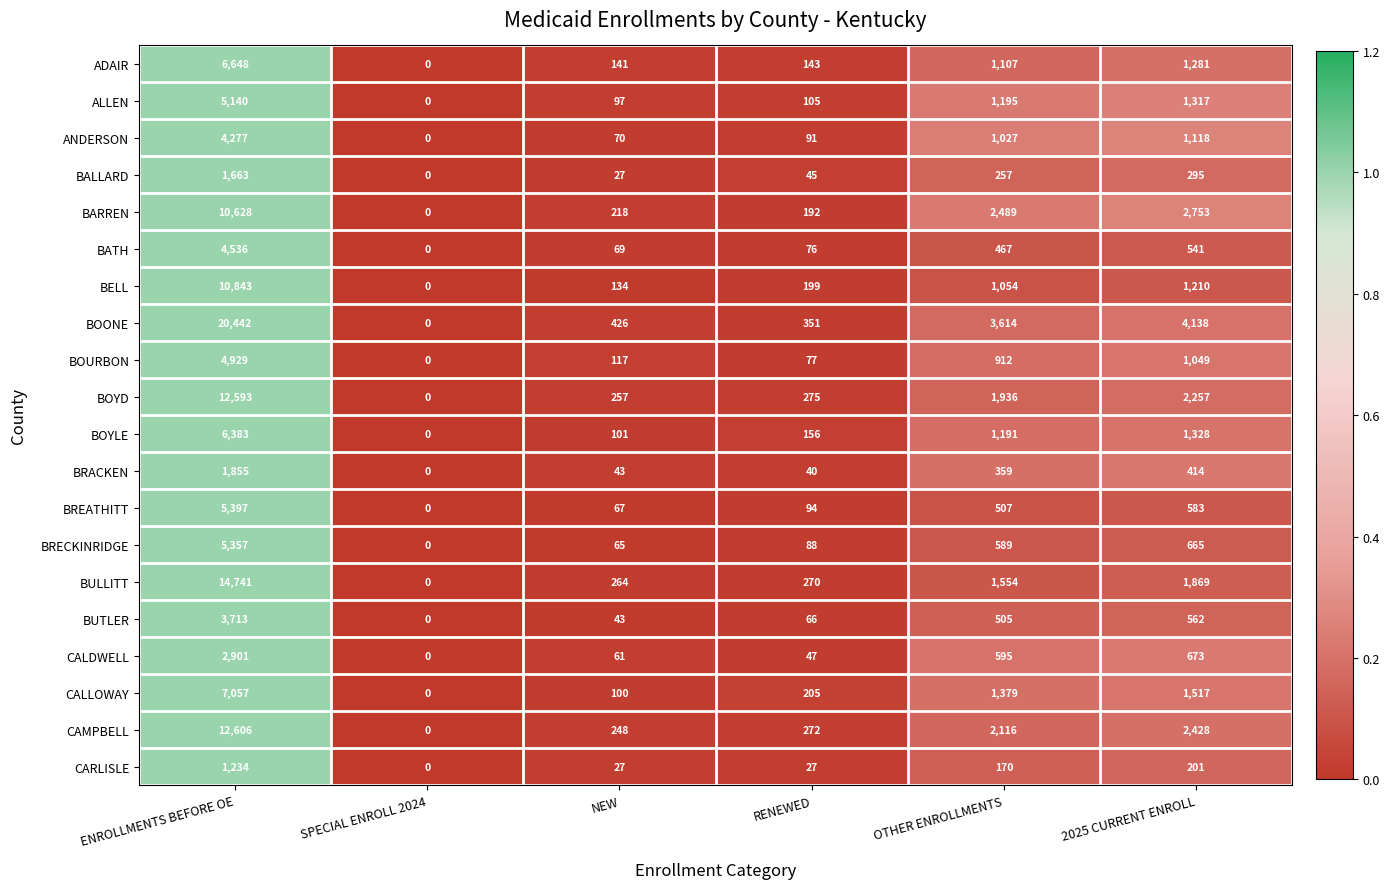

Which series has the widest spread of values?

BOONE